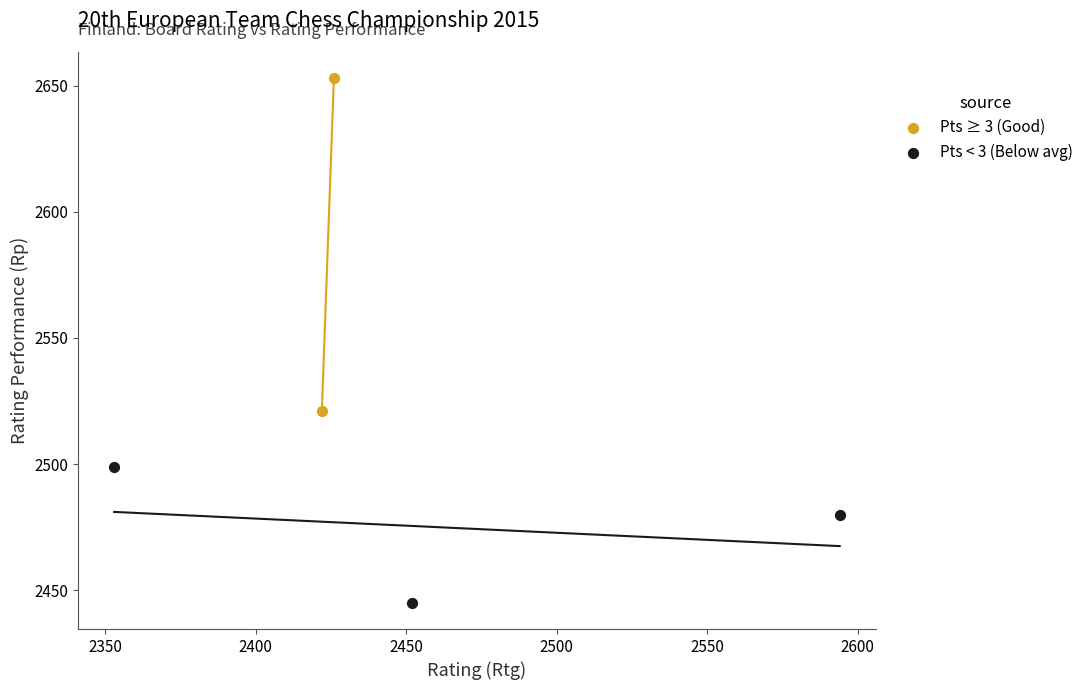

Which series reaches the maximum Y coordinate?

Pts ≥ 3 (Good)